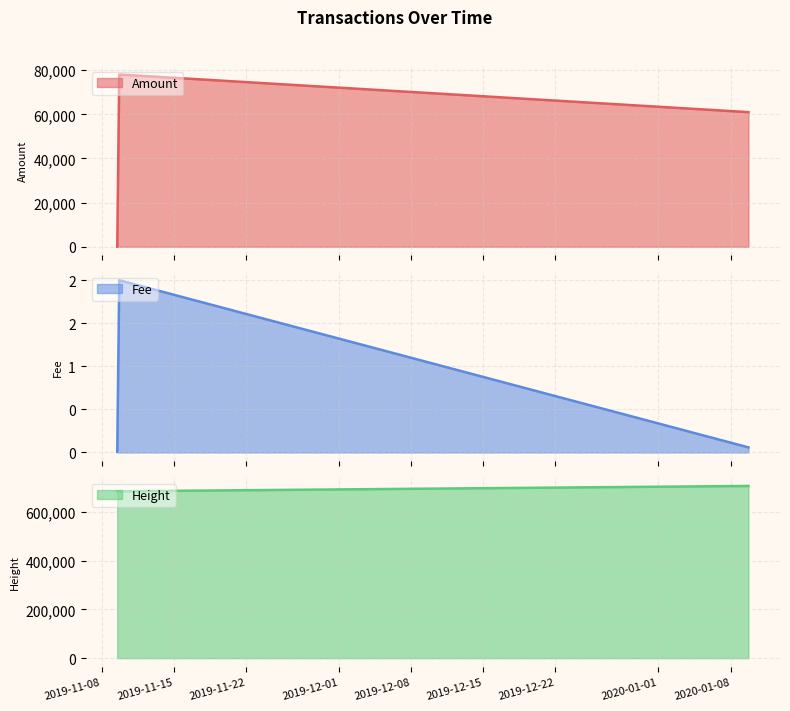

What are all the series names shown in the legend?

Amount, Fee, Height